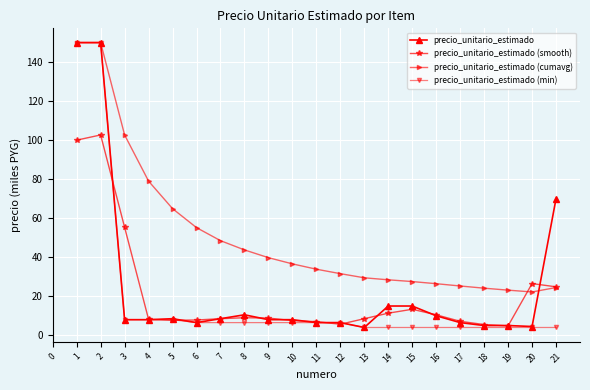

How many series are shown in this chart?

4